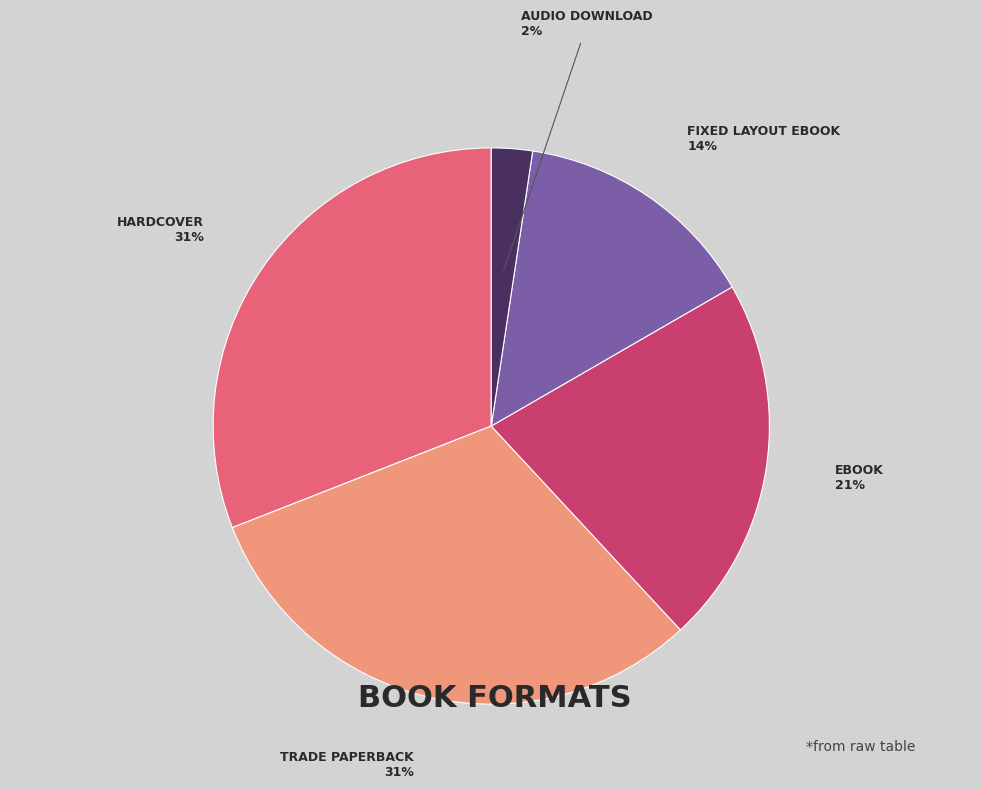

How many segments does this pie chart have?

5